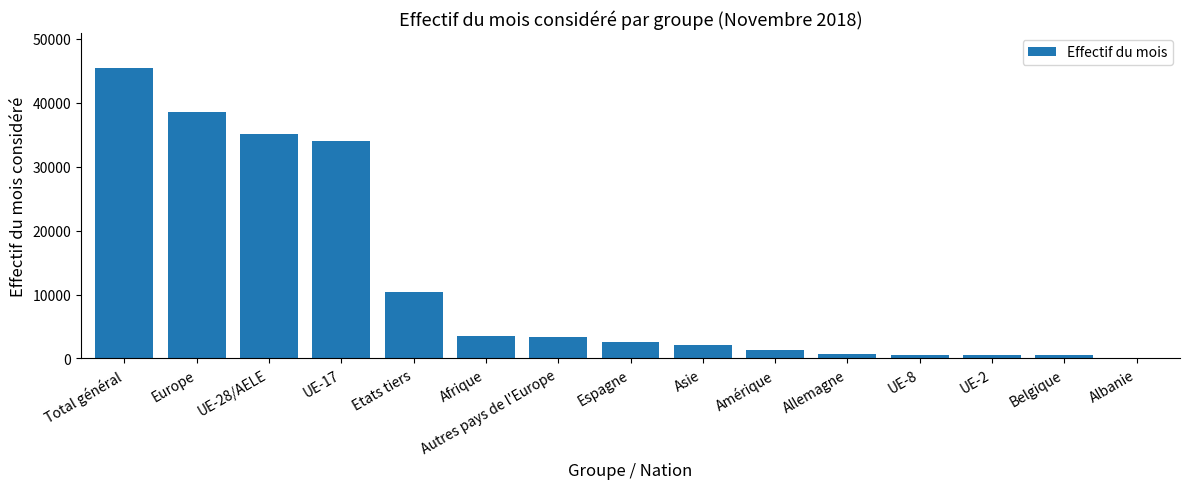

Which category has the highest value across all series?

Total général